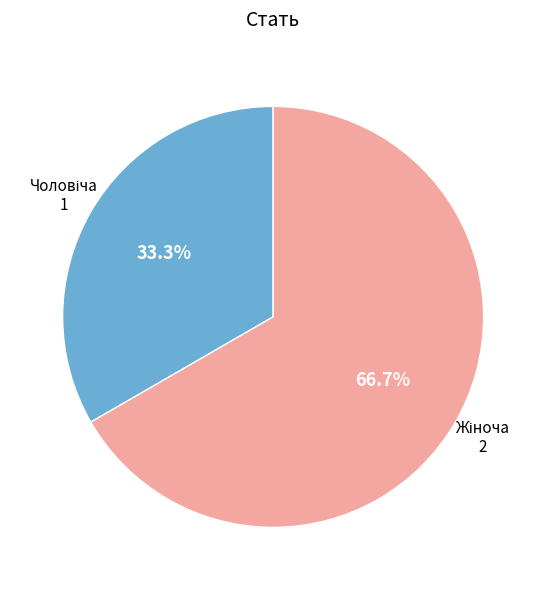

Does any single category account for the majority?

Yes